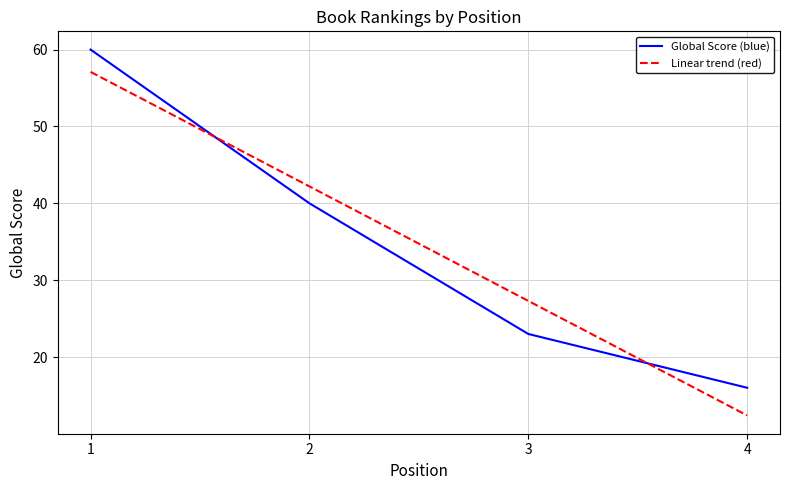

Which series ends up on top after the final intersection of Linear trend (red) and Global Score (blue)?

Global Score (blue)